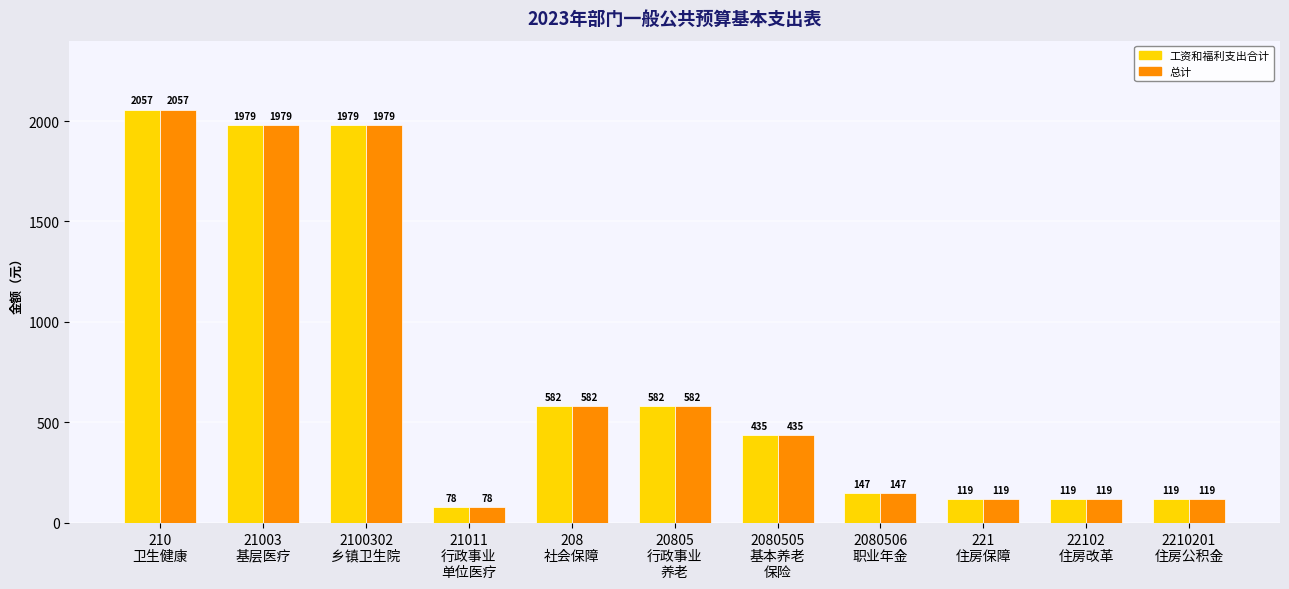

What is the highest value of the 总计 series?

2056.8